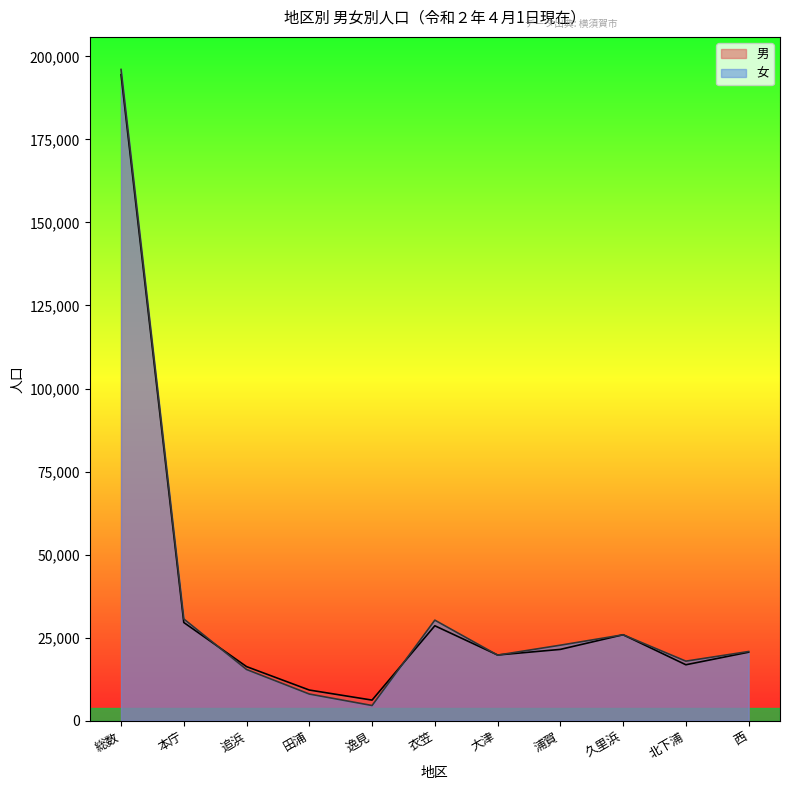

What is the difference between the highest and lowest values at 西?

202